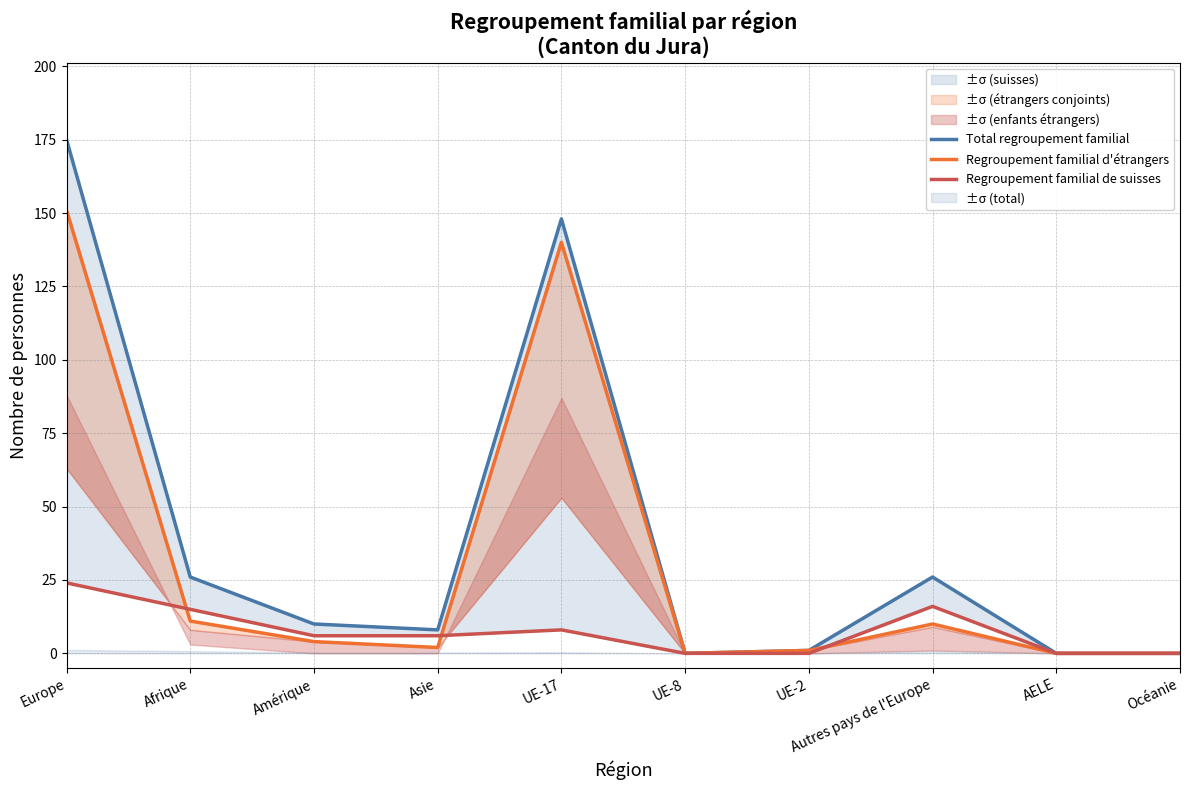

What is the sum of all Regroupement familial de suisses values?

75